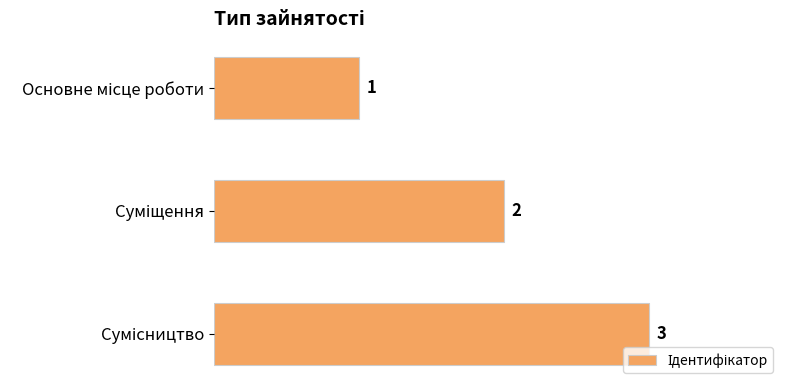

What is the sum of all values?

6